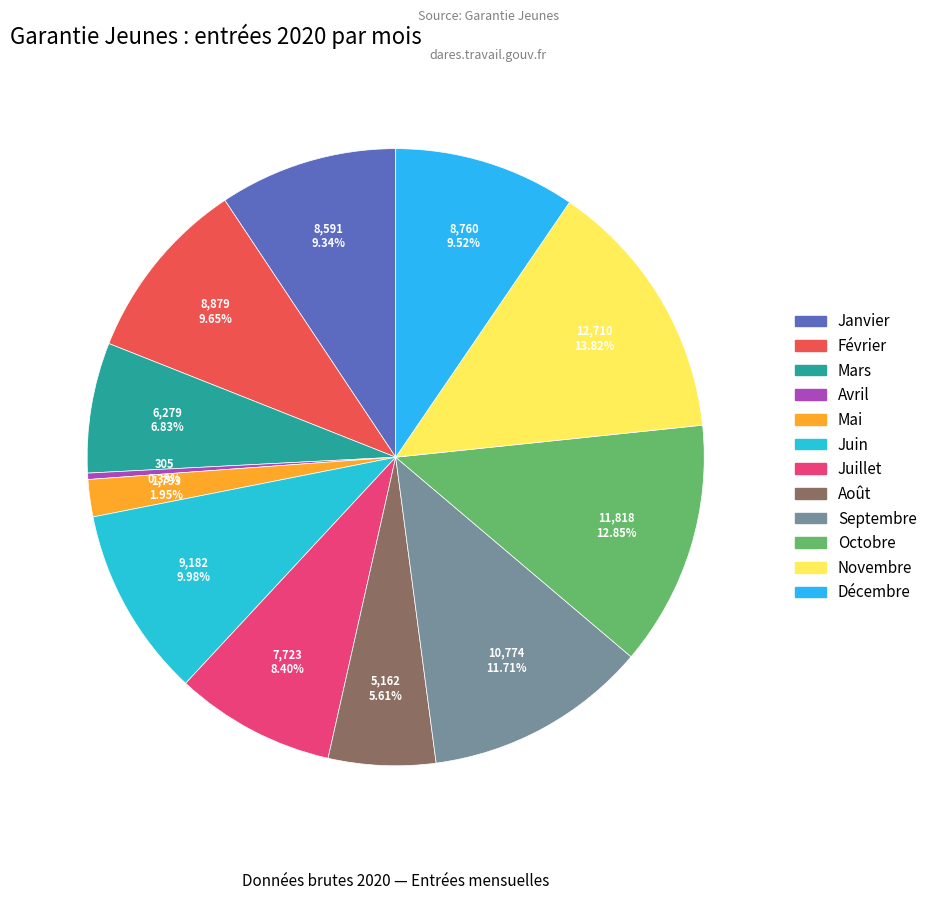

Does any single category account for the majority?

No